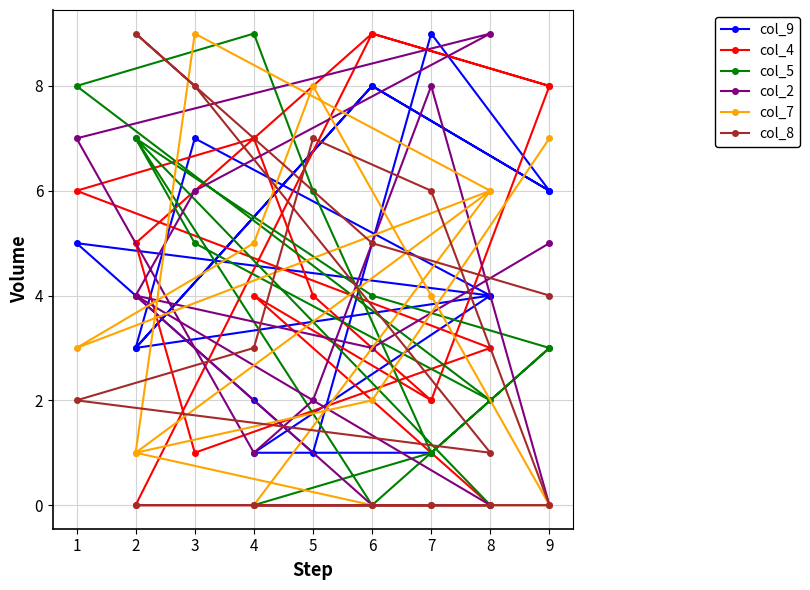

What is the average value of the col_2 series?

3